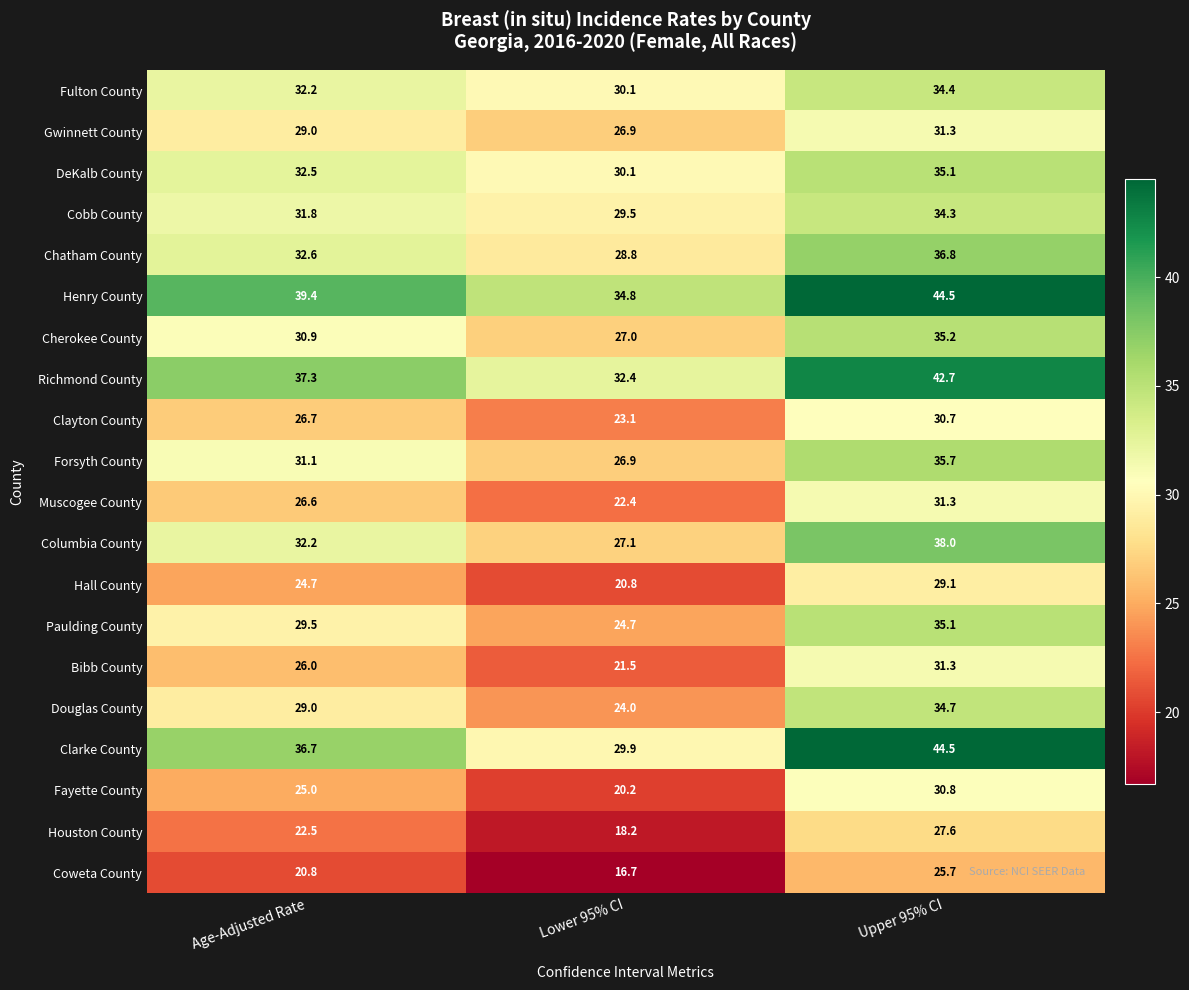

Where is Henry County nearest to the value 39?

Age-Adjusted Rate